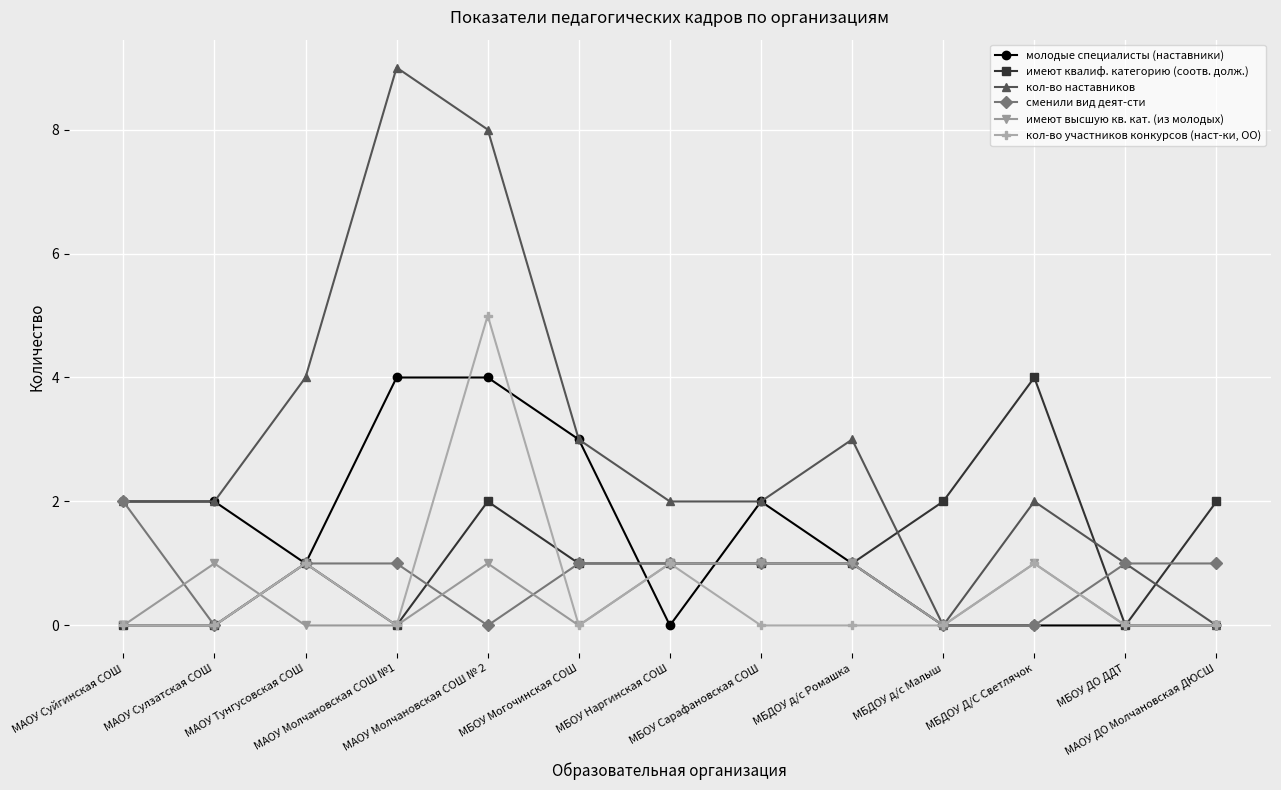

What is the difference between the second highest and minimum values in the сменили вид деят-сти series?

1